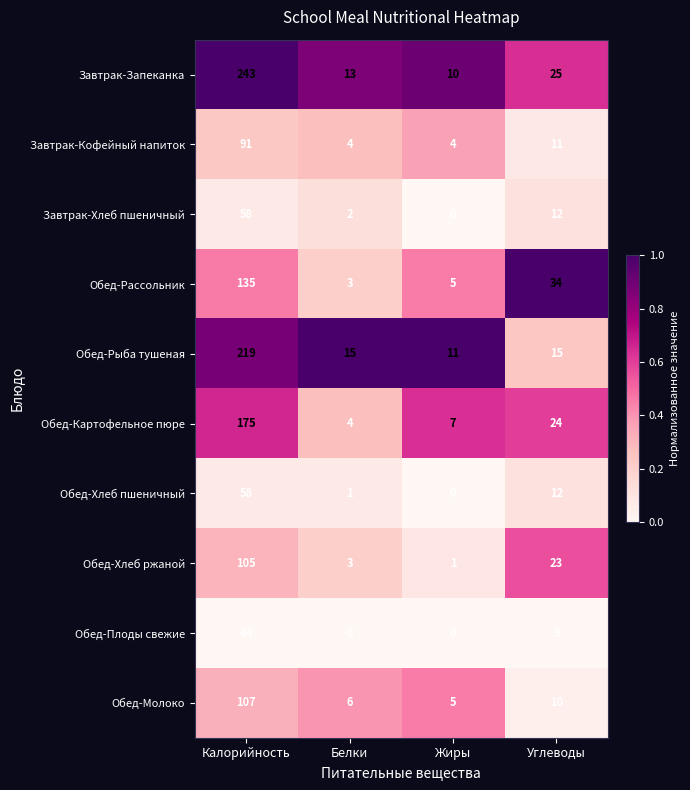

Which series has the widest spread of values?

Завтрак-Запеканка